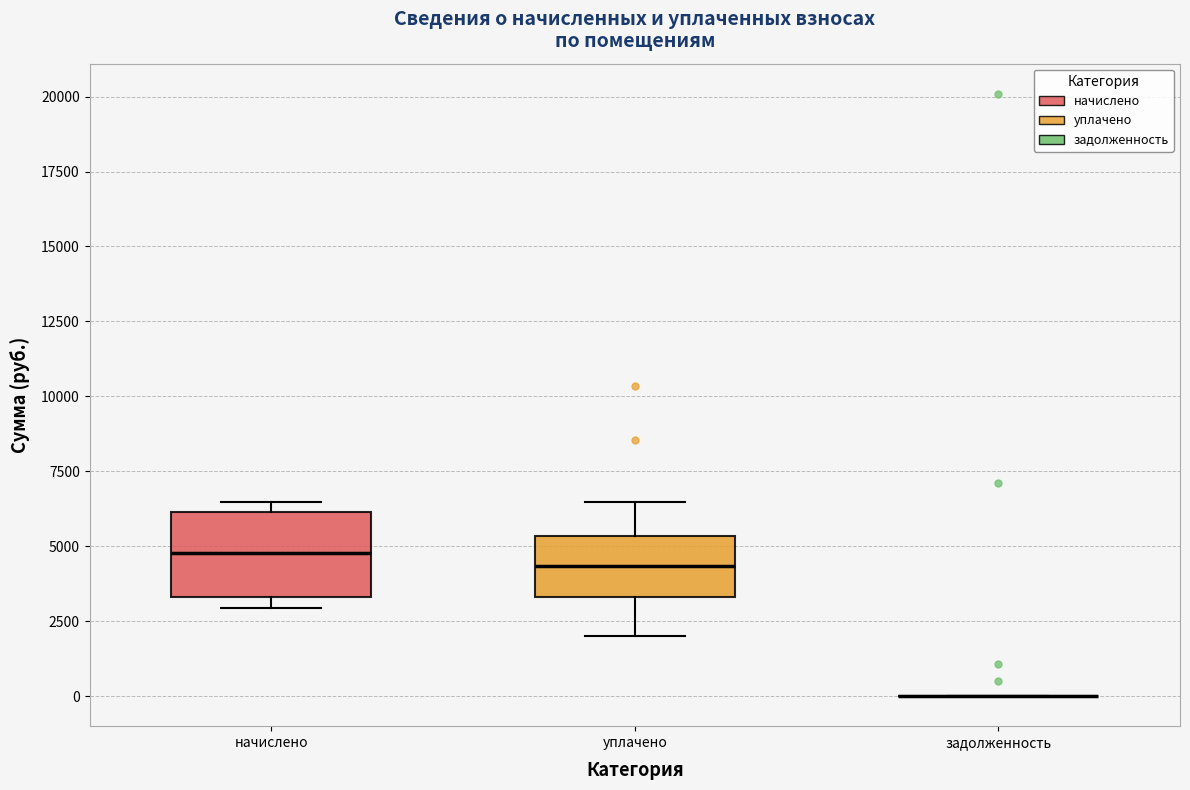

Where does the median line of the box for начислено sit on the y-axis? The values are not printed on the chart, so give them approximately, as read against the axis.

5000